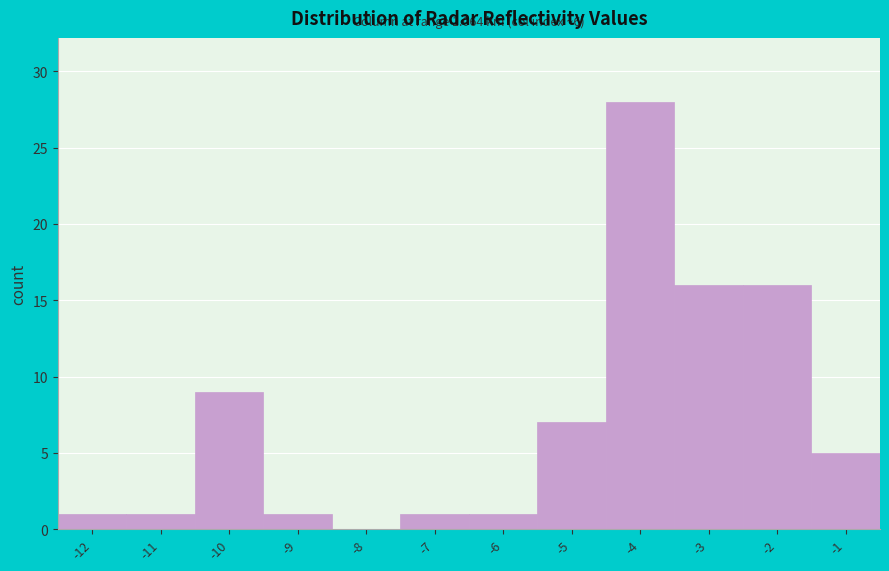

Reading left to right, transcribe all the data shown in this chart.

-12=1	-11=1	-10=9	-9=1	-8=0	-7=1	-6=1	-5=7	-4=28	-3=16	-2=16	-1=5